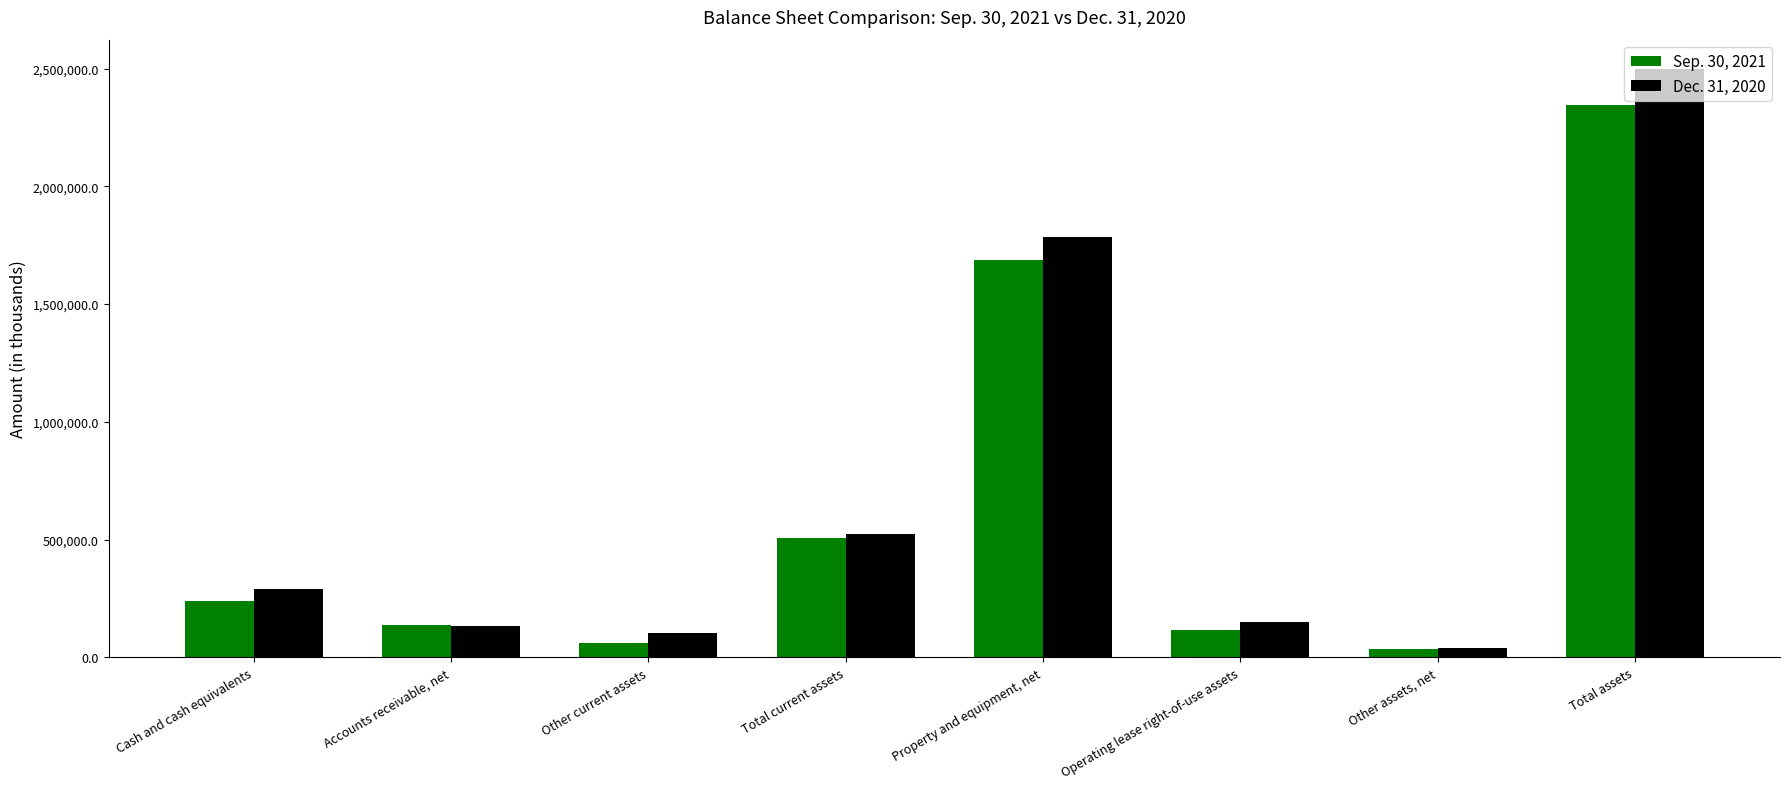

What position from the left is Total assets?

8